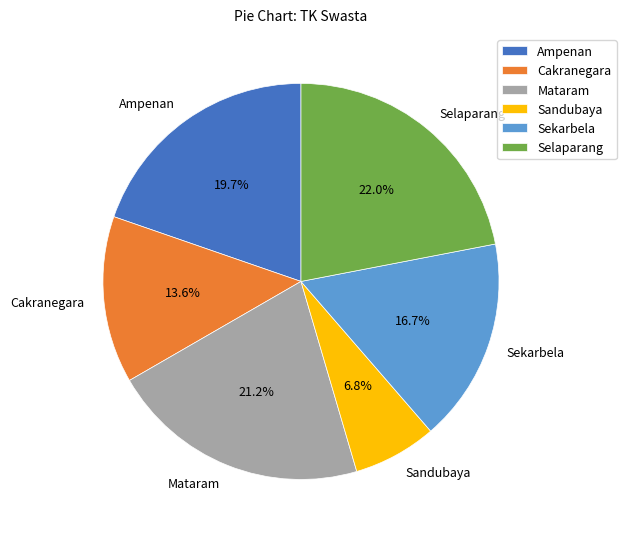

Is there a majority slice in this chart?

No